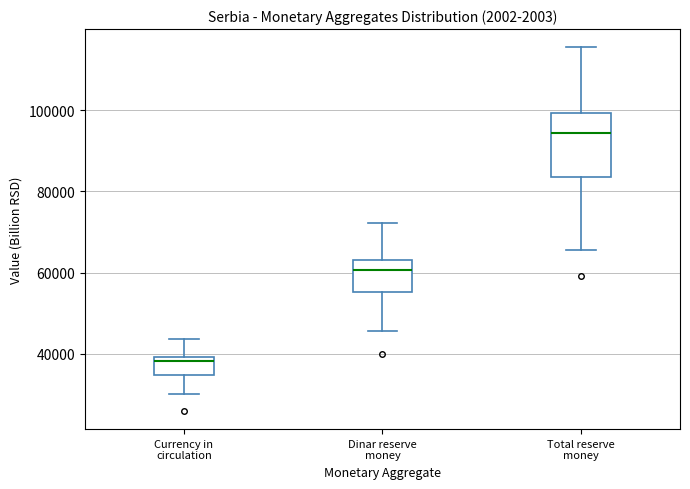

Which box is the tallest, from its lower edge to its upper edge?

Total reserve money